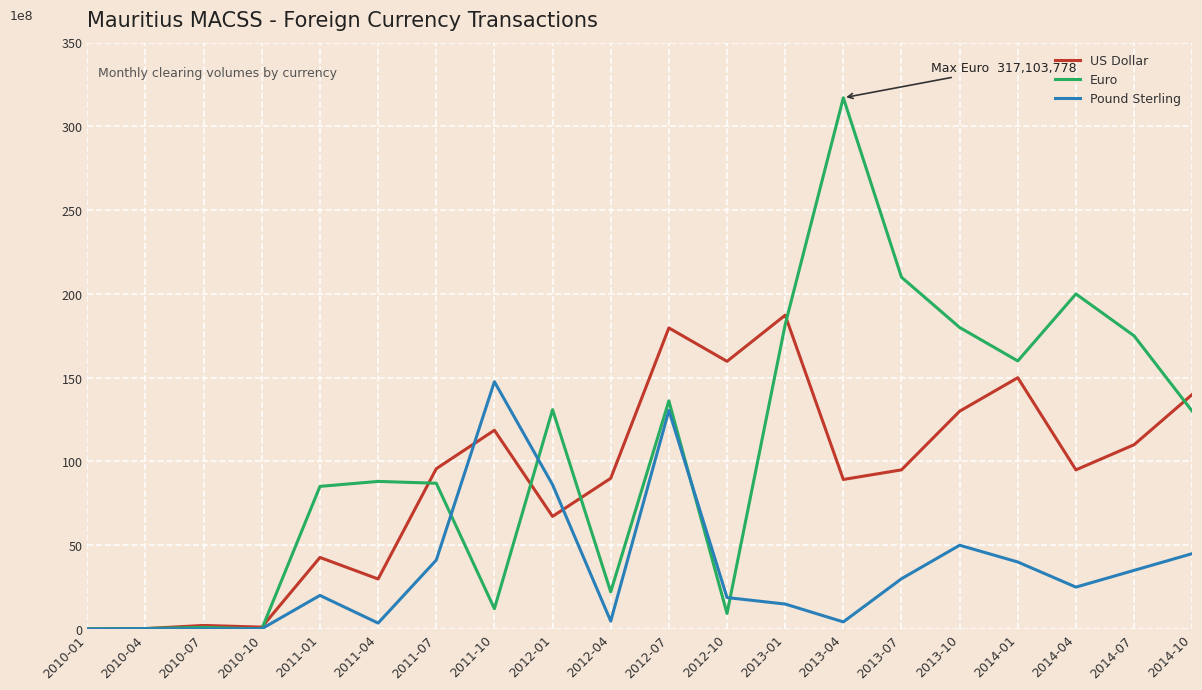

Reading left to right, list all the values displayed in this chart.

US Dollar: 5914	261209	2123979	1114121	42710761	29858403	95678196	118639609	67205197	89966108	179729112	159774119	187320502	89250999	95000000	130000000	150000000	95000000	110000000	140000000
Euro: 1734	285999	953488	4540	85130197	88100029	87007348	12133244	130921956	22166126	136179553	9251408	181670798	317103778	210000000	180000000	160000000	200000000	175000000	130000000
Pound Sterling: 0	141027	866	159410	20051764	3530757	41123886	147606114	86124266	4694300	130501823	18762159	14894644	4249208	30000000	50000000	40000000	25000000	35000000	45000000